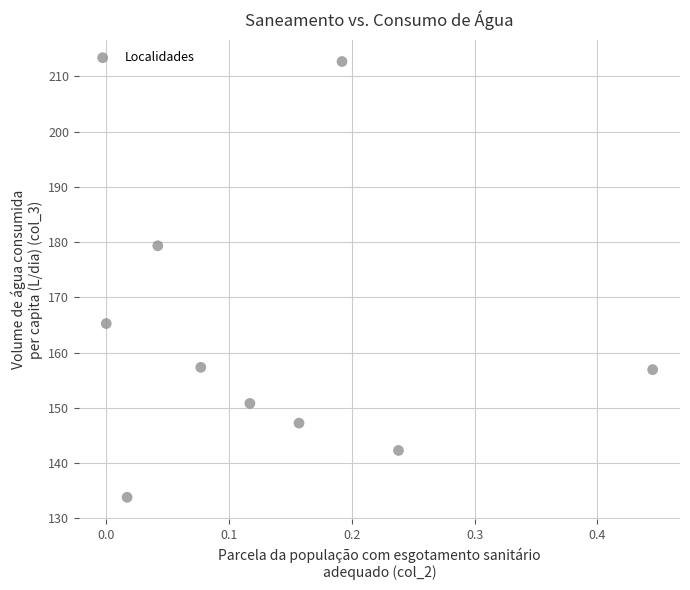

What Y value in the scatter plot is closest to 173?

179.3